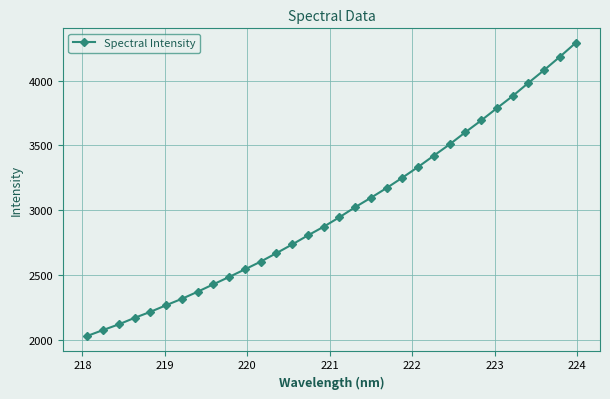

What is the difference between the second highest and minimum values?

2152.1